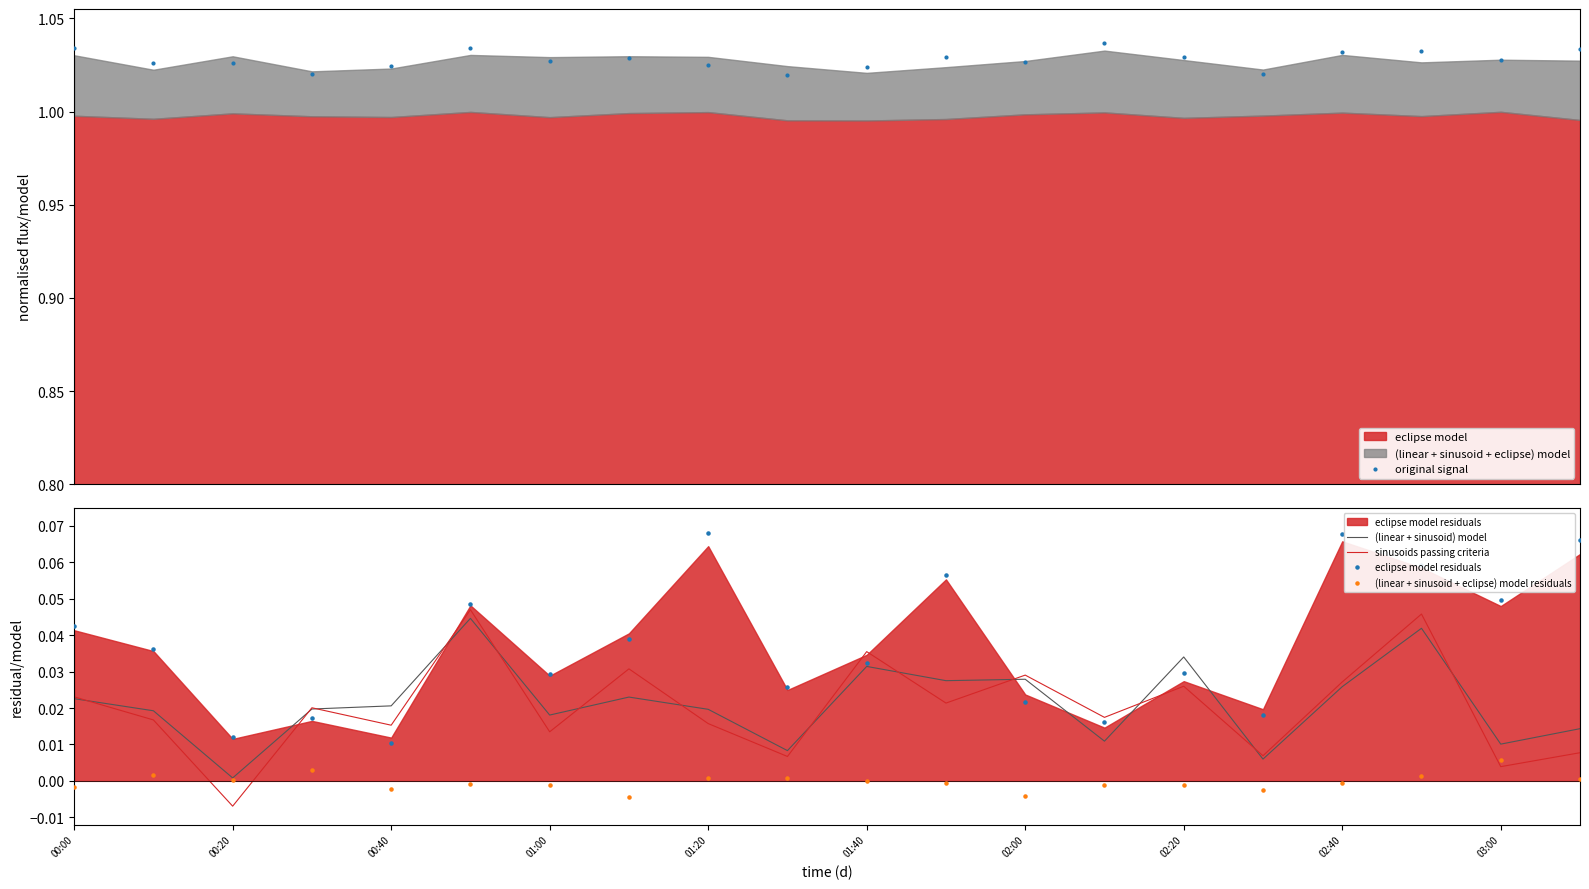

At how many categories does at least one series exceed 0?

20